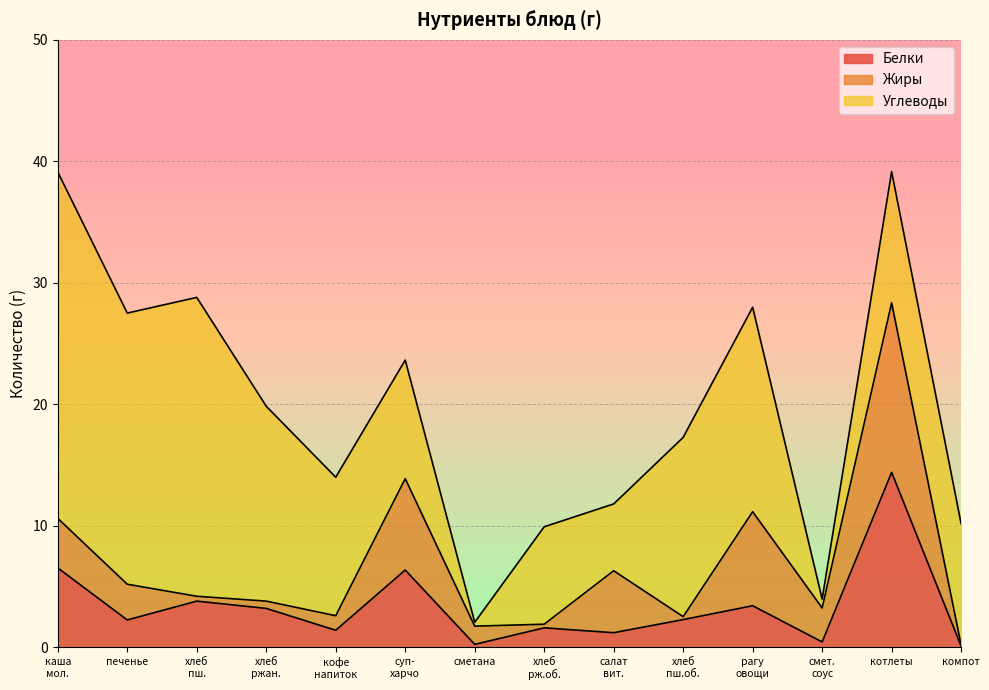

What is the maximum value shown in the chart?

28.5